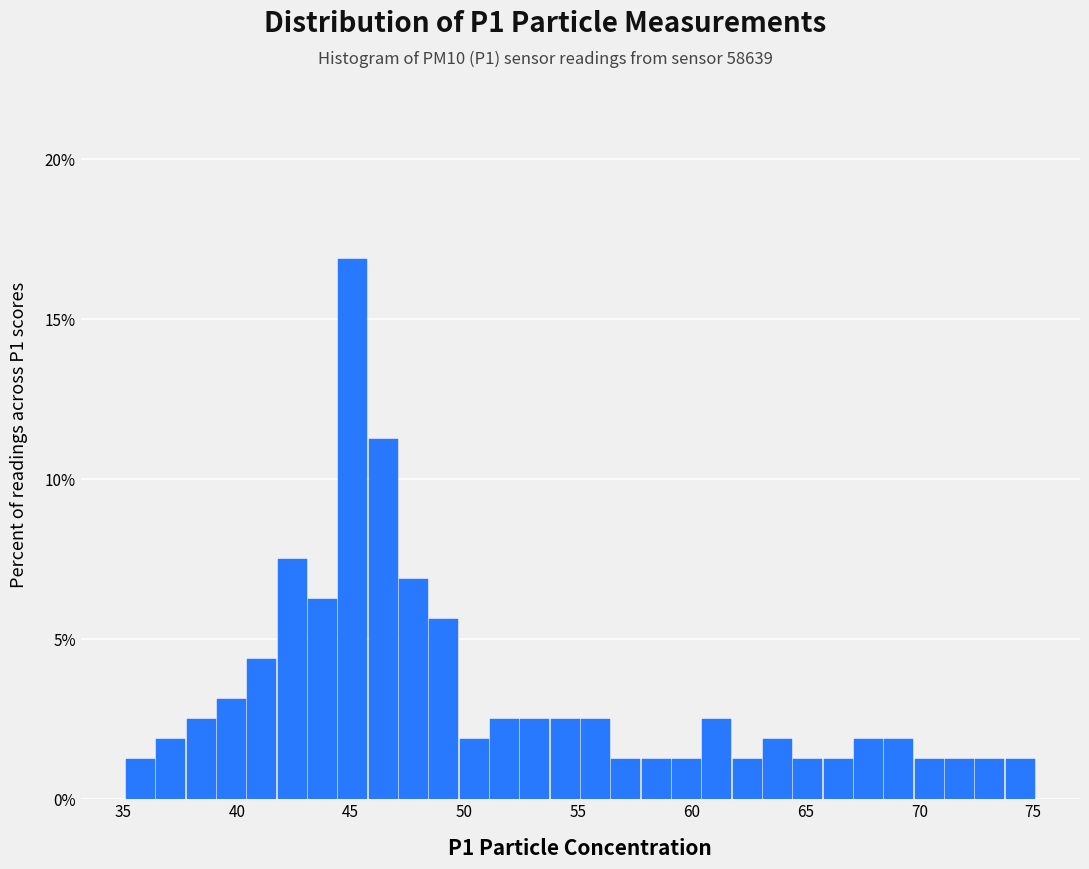

Read against the x-axis, roughly where is the centre of the tallest bar?

45.0